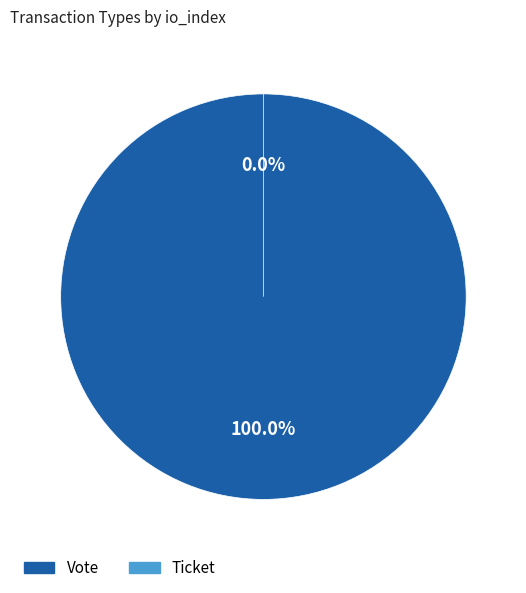

True or false: Ticket accounts for 1% of the total.

False